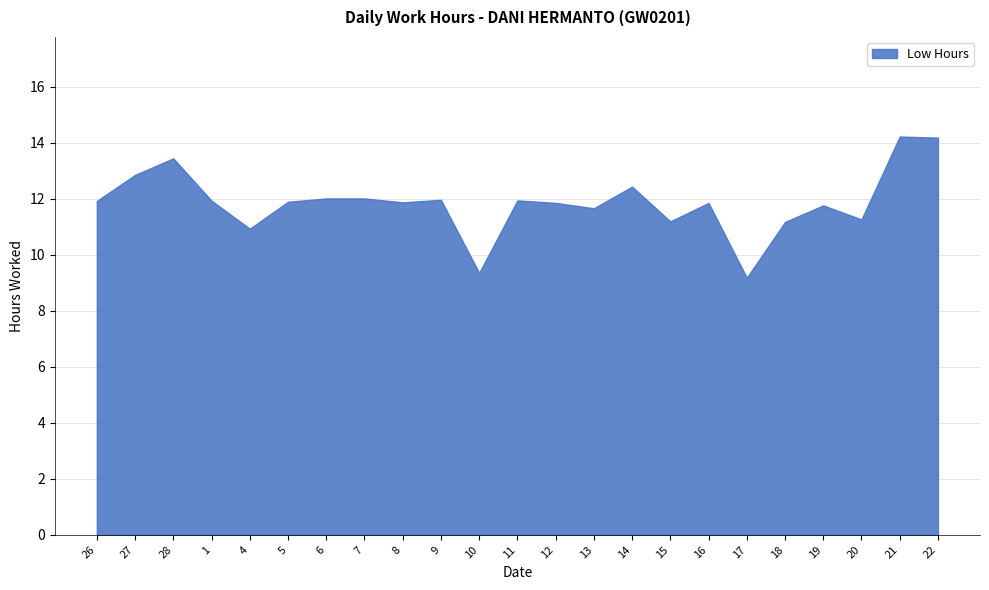

Is it true that the value at 27 is 12.8?

True